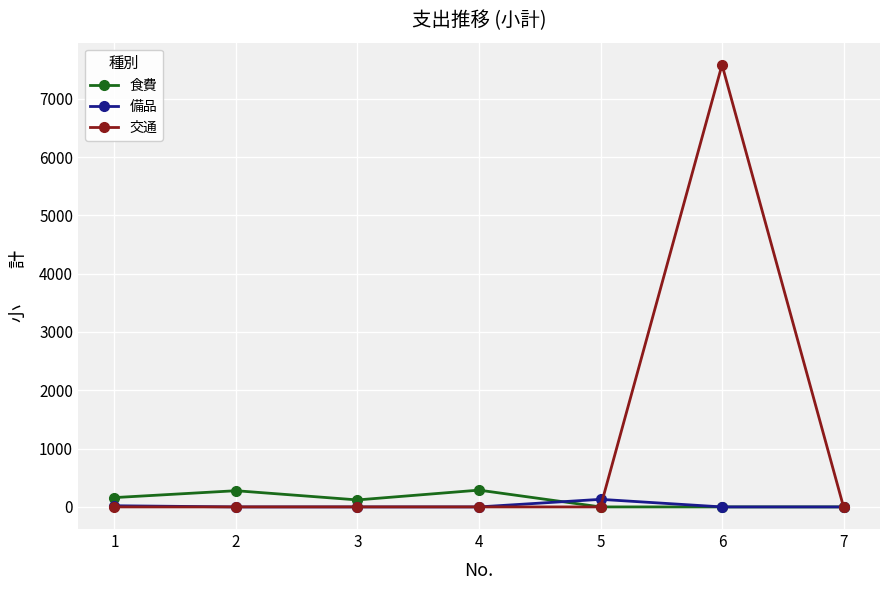

The value of 備品 at 4 is 0. True or false?

True